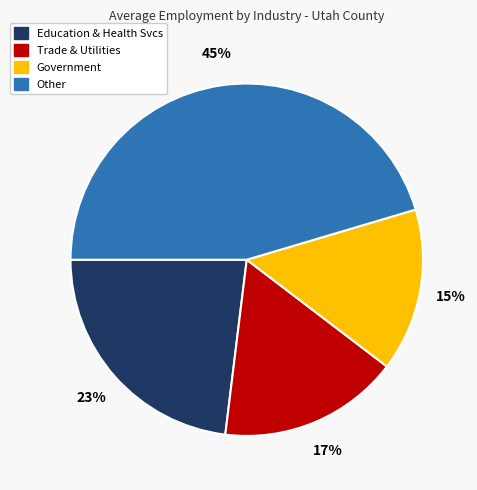

Which category has the biggest portion of the pie?

Other